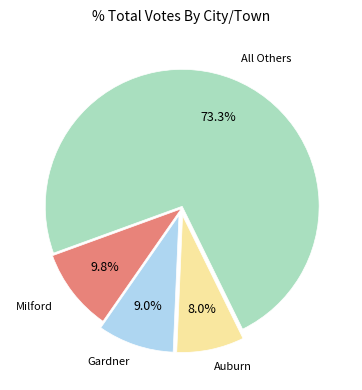

What is the largest slice in the pie chart?

All Others